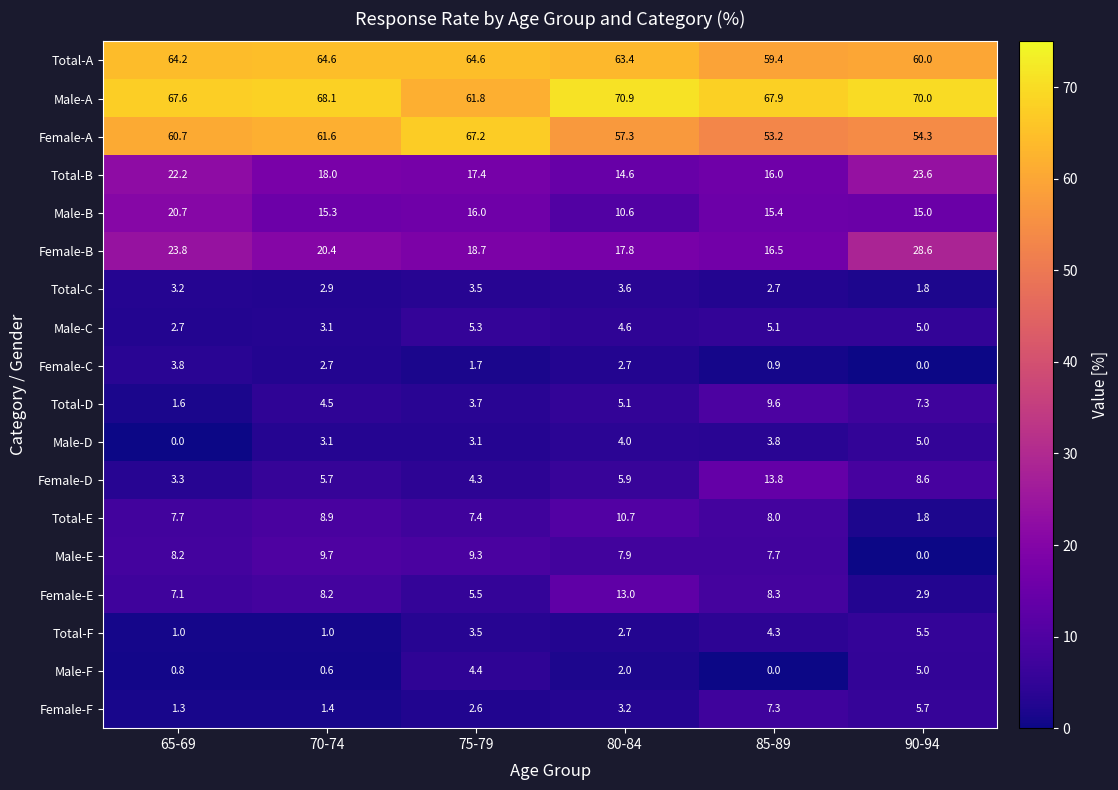

How many data points does each series have?

6